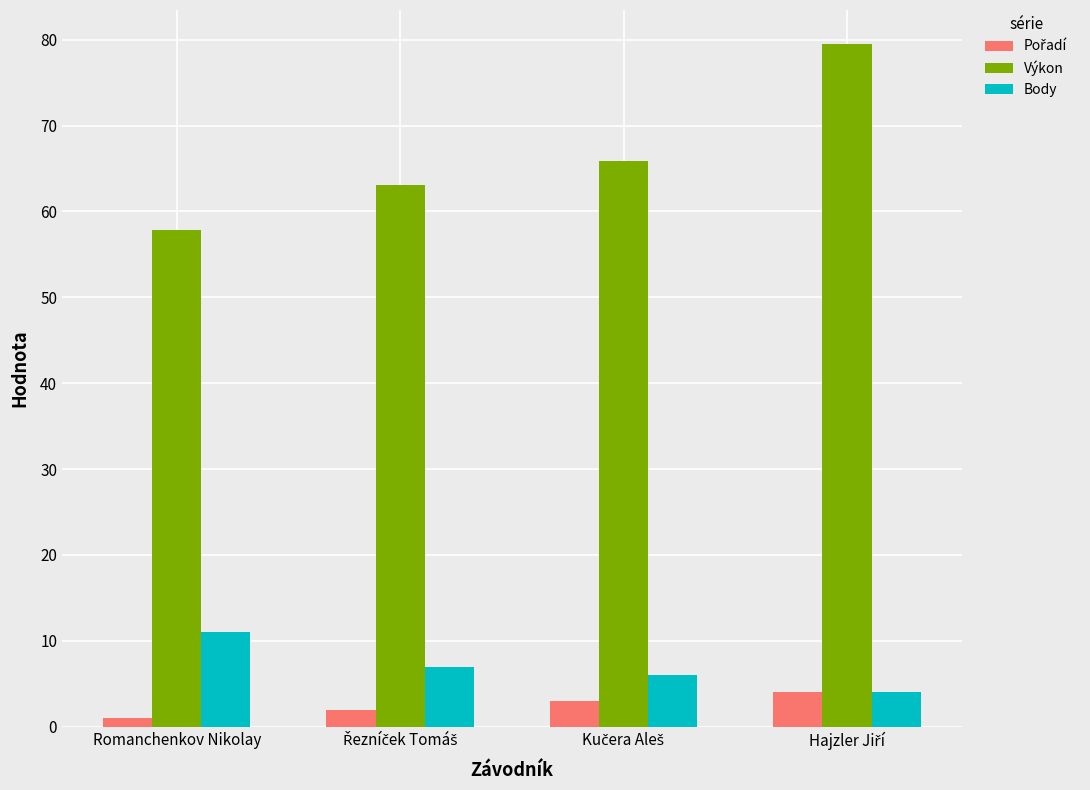

What is the value of the Body bar at the 1st from the left?

11.0